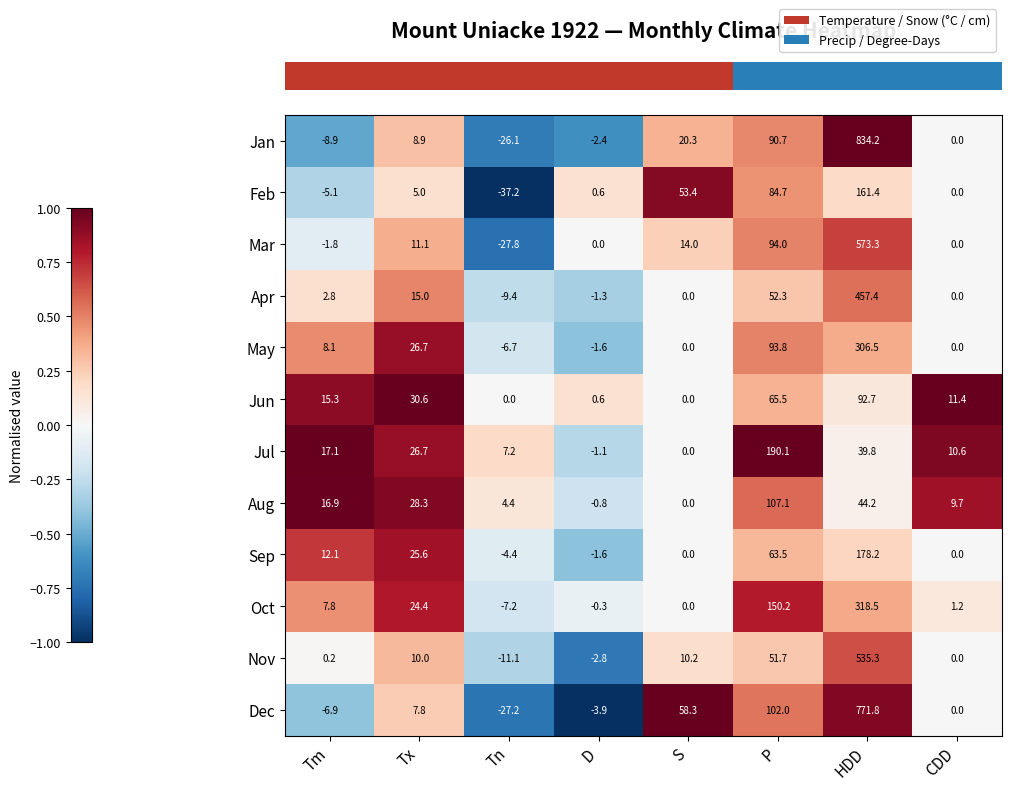

True or false: Jan has a value of 15.4 at Tx.

False